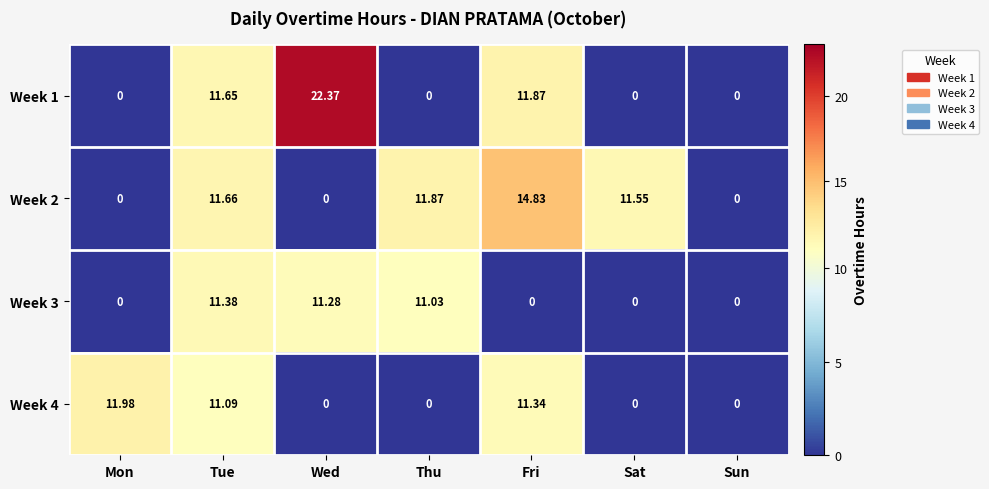

At how many categories does at least one series exceed 14?

2